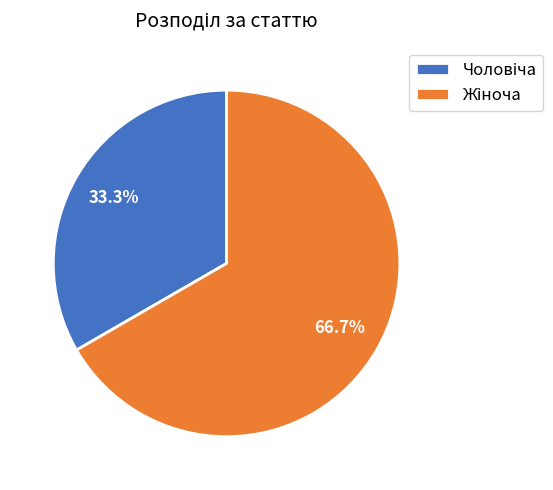

Is there any slice that represents more than half of the pie?

Yes